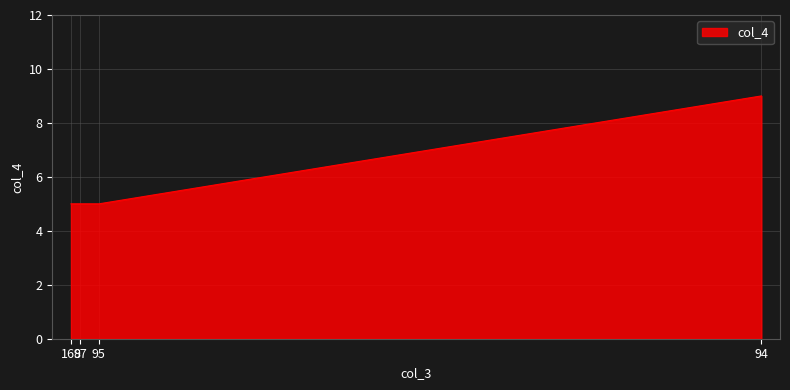

What is the minimum value shown in the chart?

5